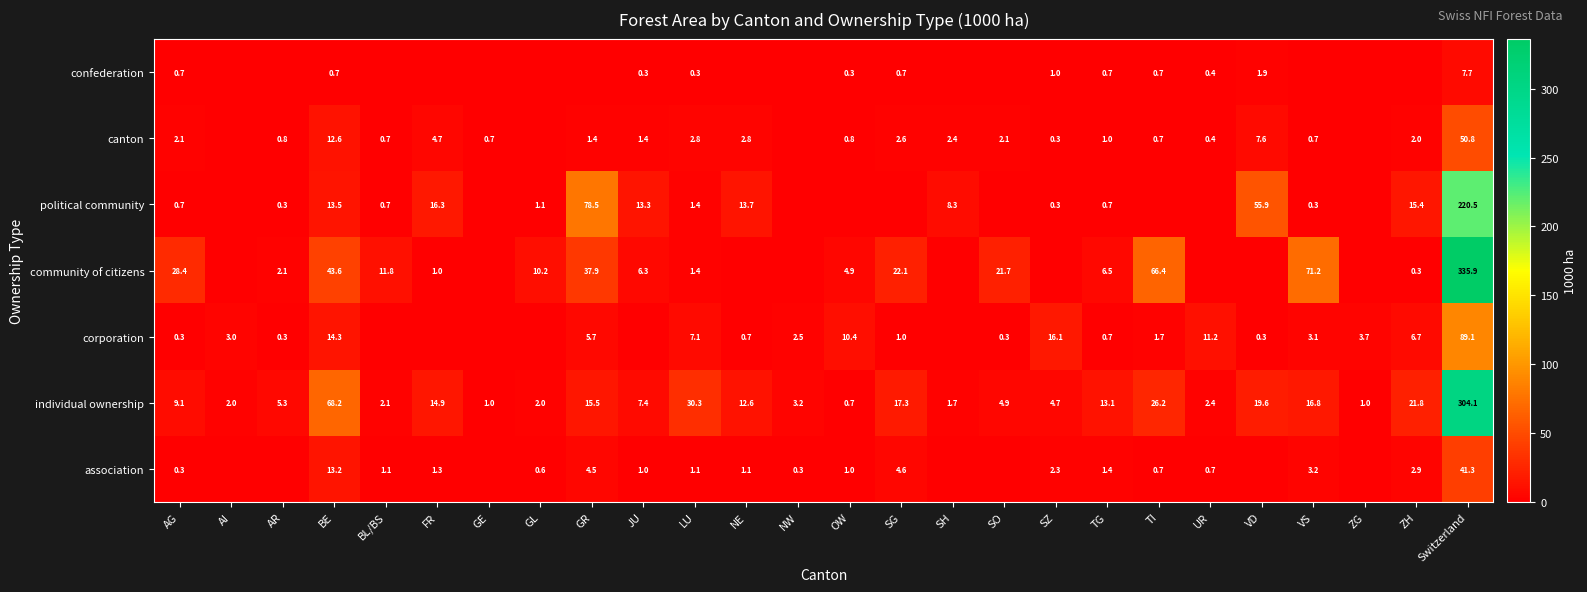

What is the difference between the maximum and minimum values in the individual ownership series?

303.4